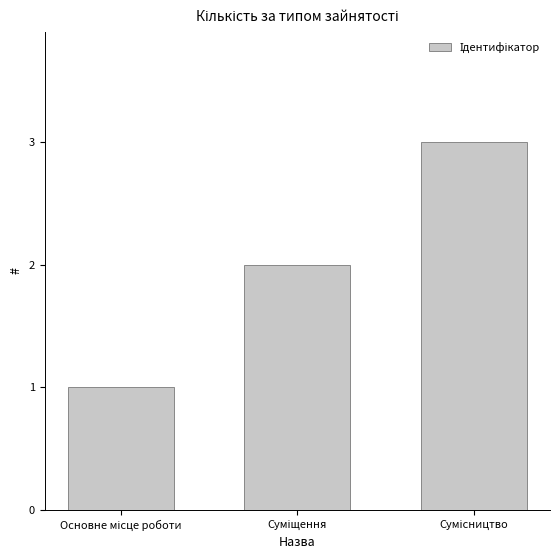

What is the greatest value displayed?

3